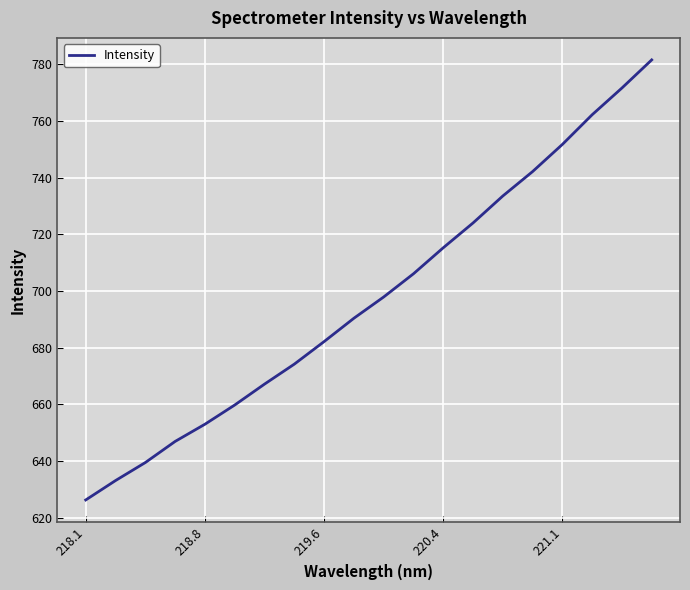

What is the difference between the maximum and minimum values?

155.3